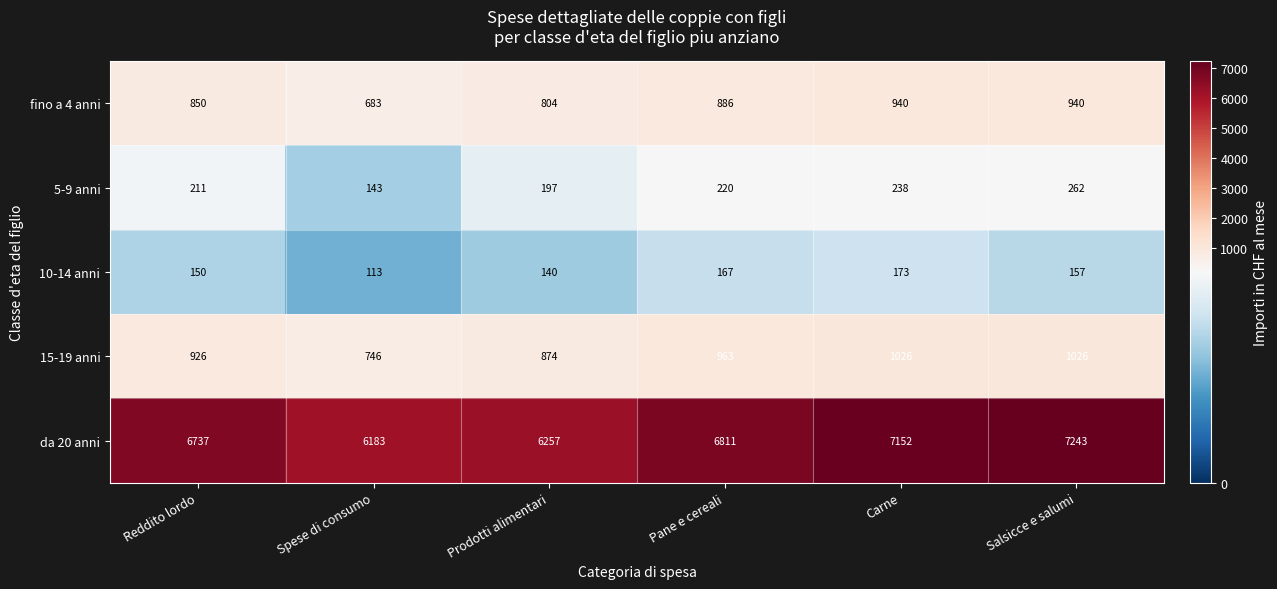

What is the average value of the 5-9 anni series?

212